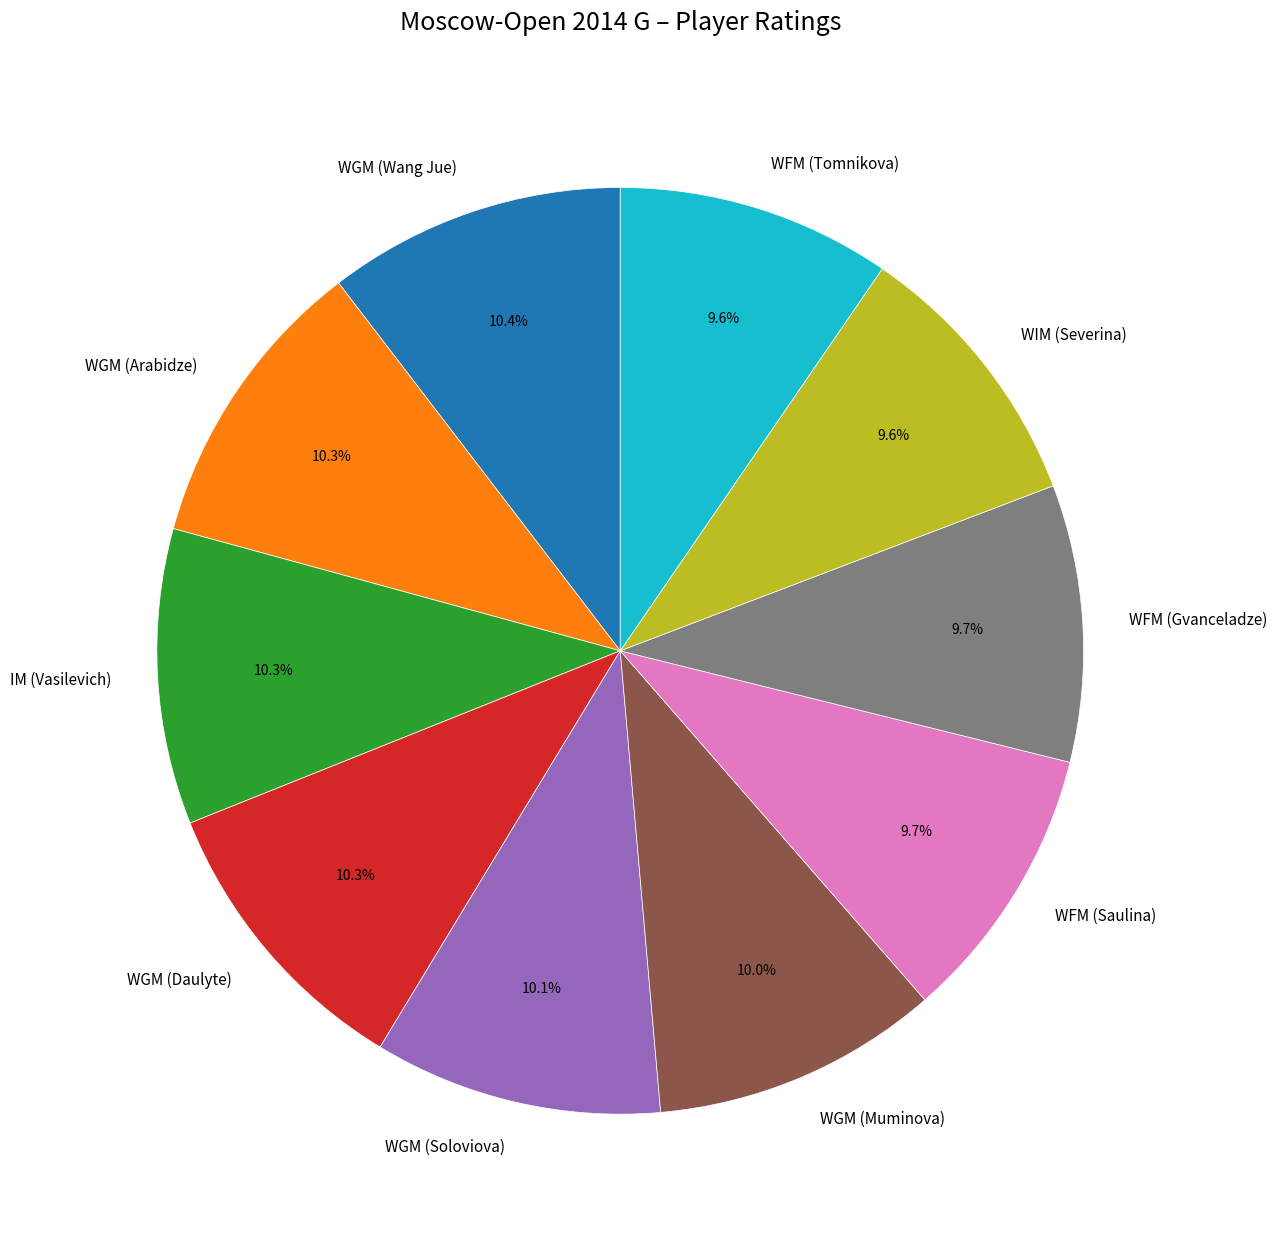

Is it true that WGM (Muminova) is 3% of the pie?

False